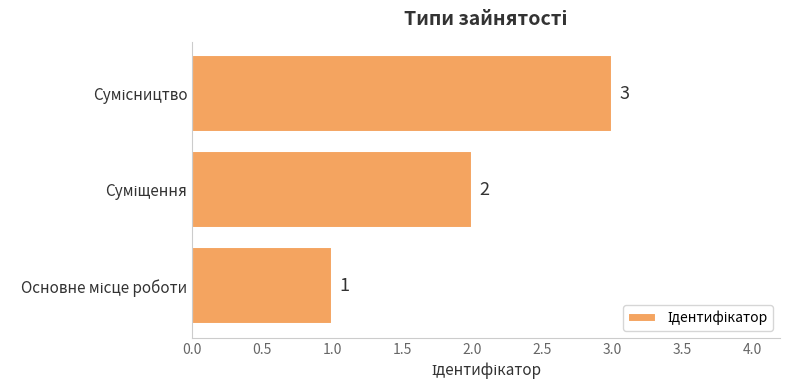

How many values are between 1 and 3?

3